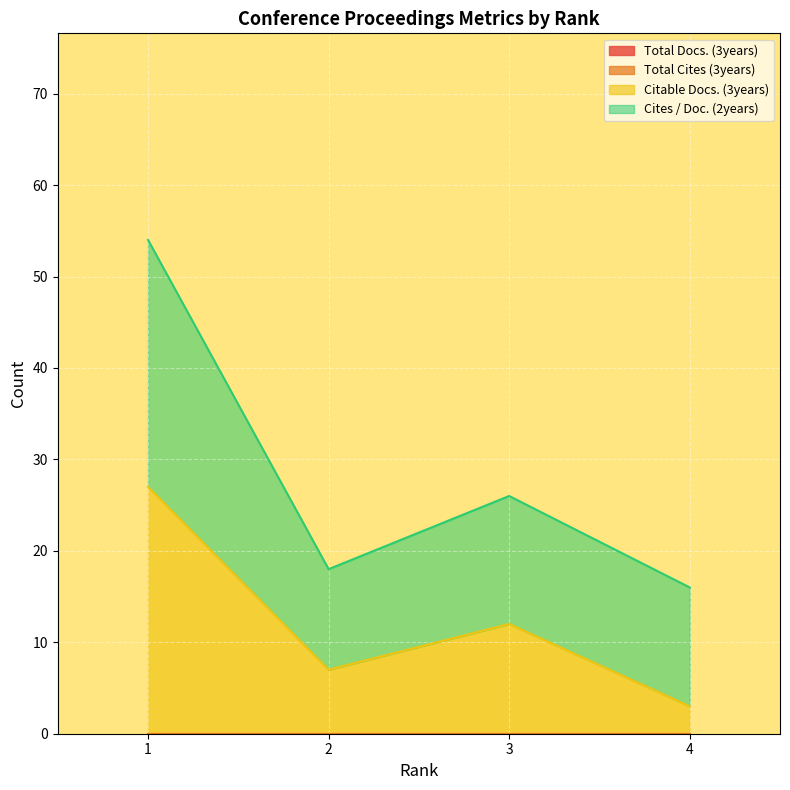

Reading left to right, list all the values displayed in this chart.

Citable Docs. (3years): 1=27	2=7	3=12	4=3
Cites / Doc. (2years): 1=54	2=18	3=26	4=16